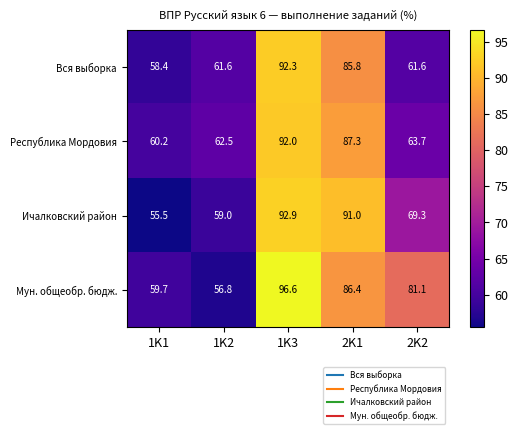

The value of Вся выборка at 1K1 is 58.4. True or false?

True